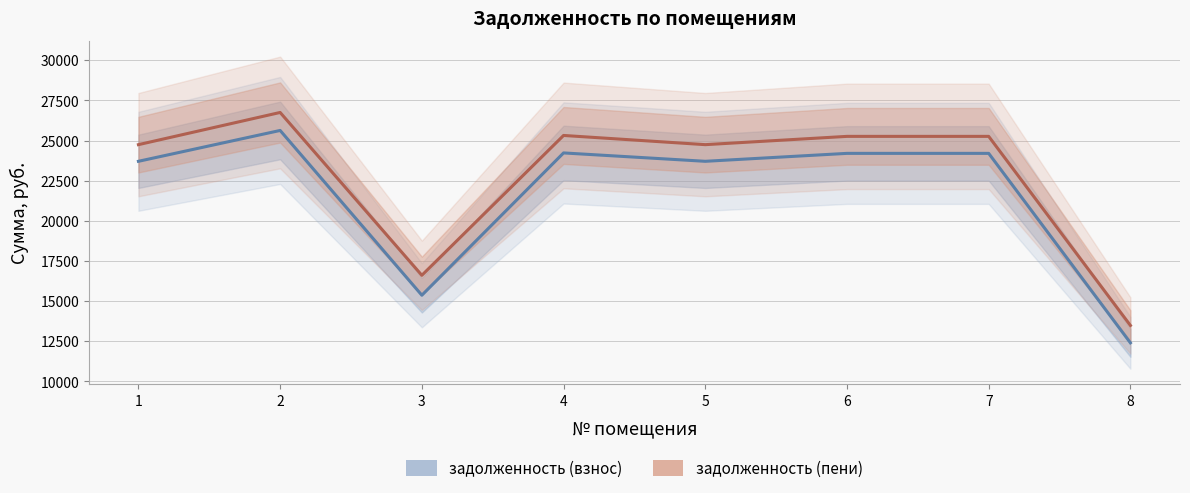

At which category does задолженность (взнос) reach its first local valley?

3